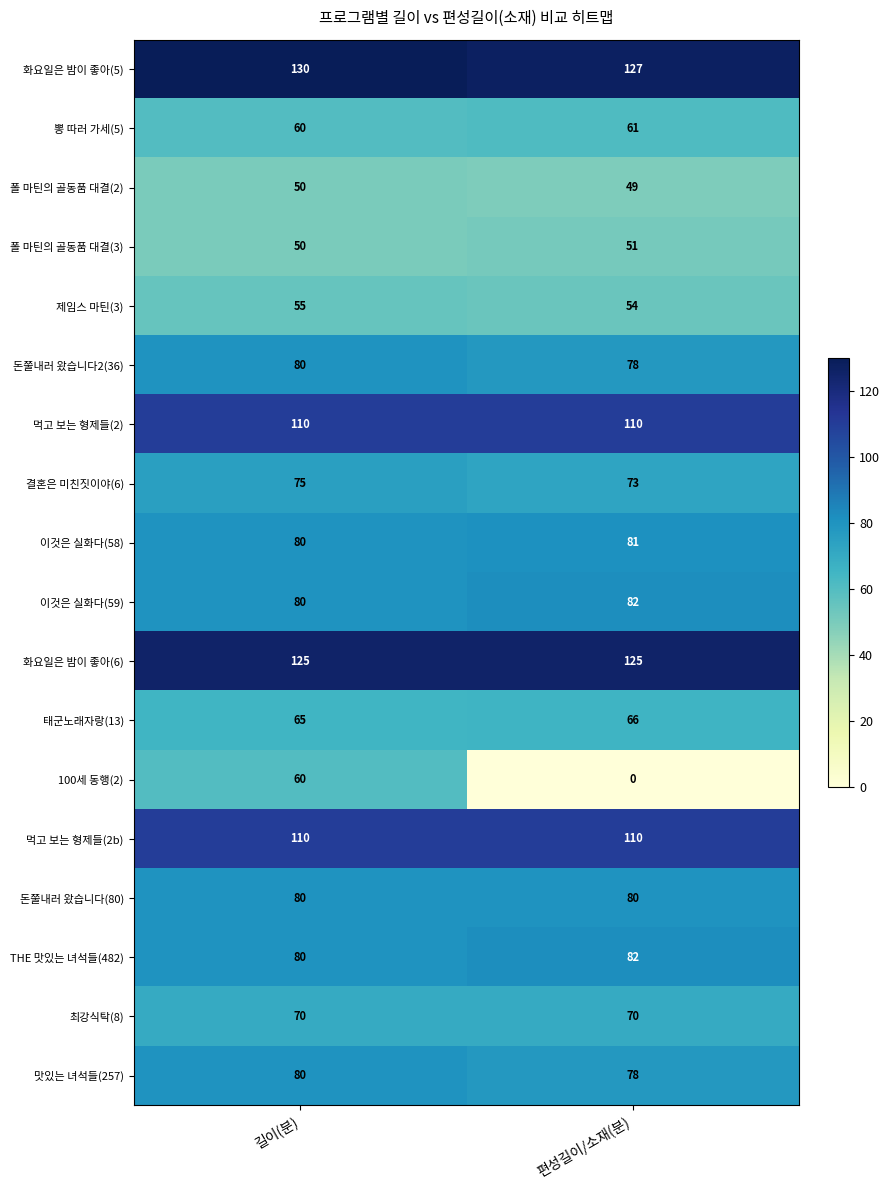

How many values in the 이것은 실화다(58) series are below 81?

1